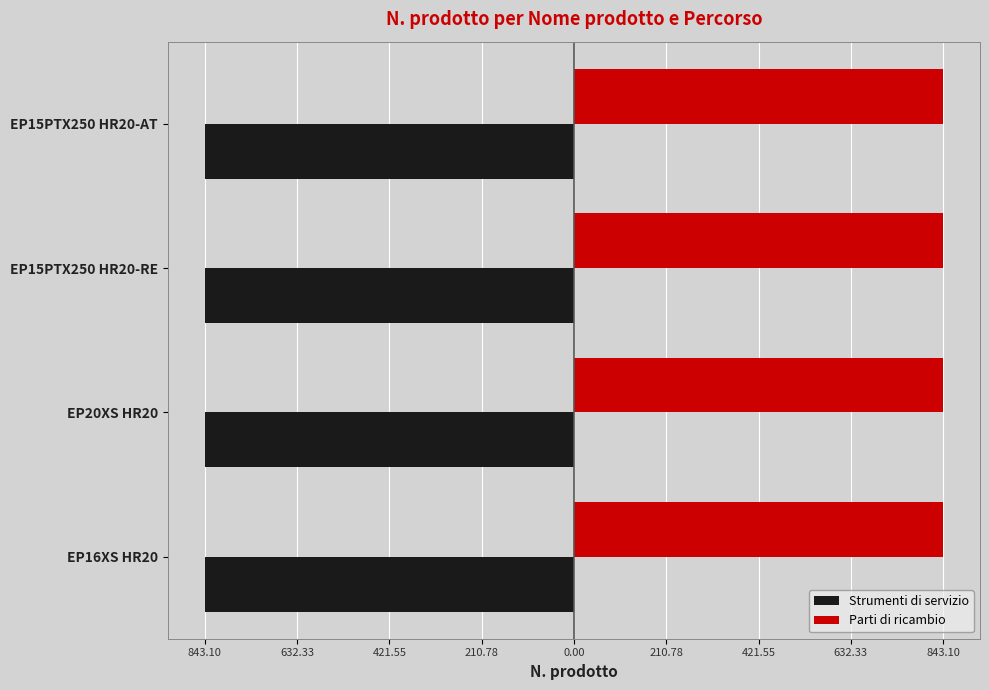

What is the label of the 4th bar from the right?

EP16XS HR20